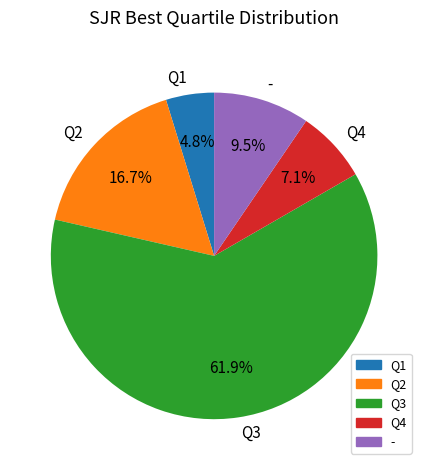

The Q3 slice represents 70% of the pie. True or false?

False